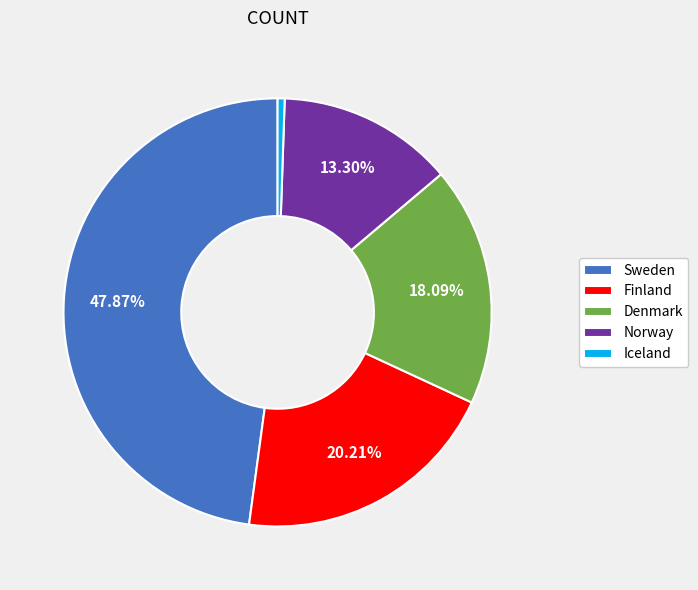

What is the total percentage of Sweden and Denmark?

66.0%